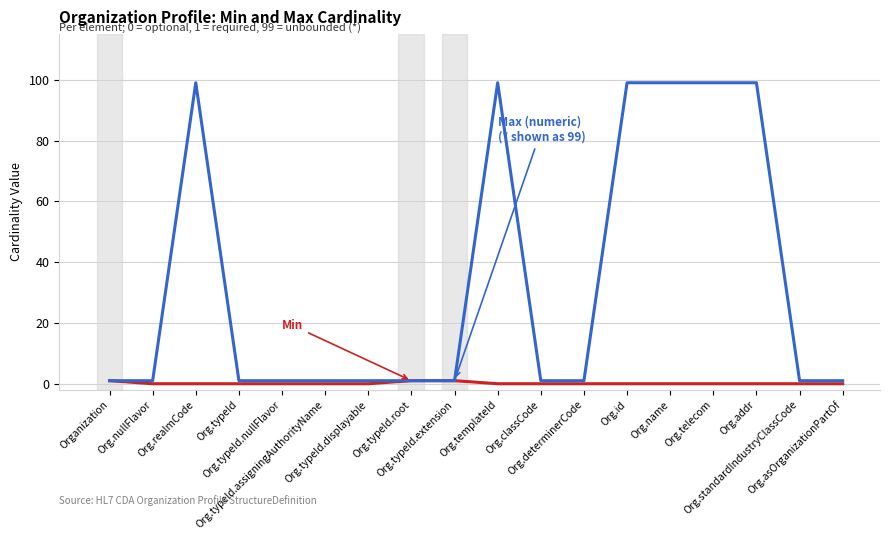

What is the maximum value shown in the chart?

99